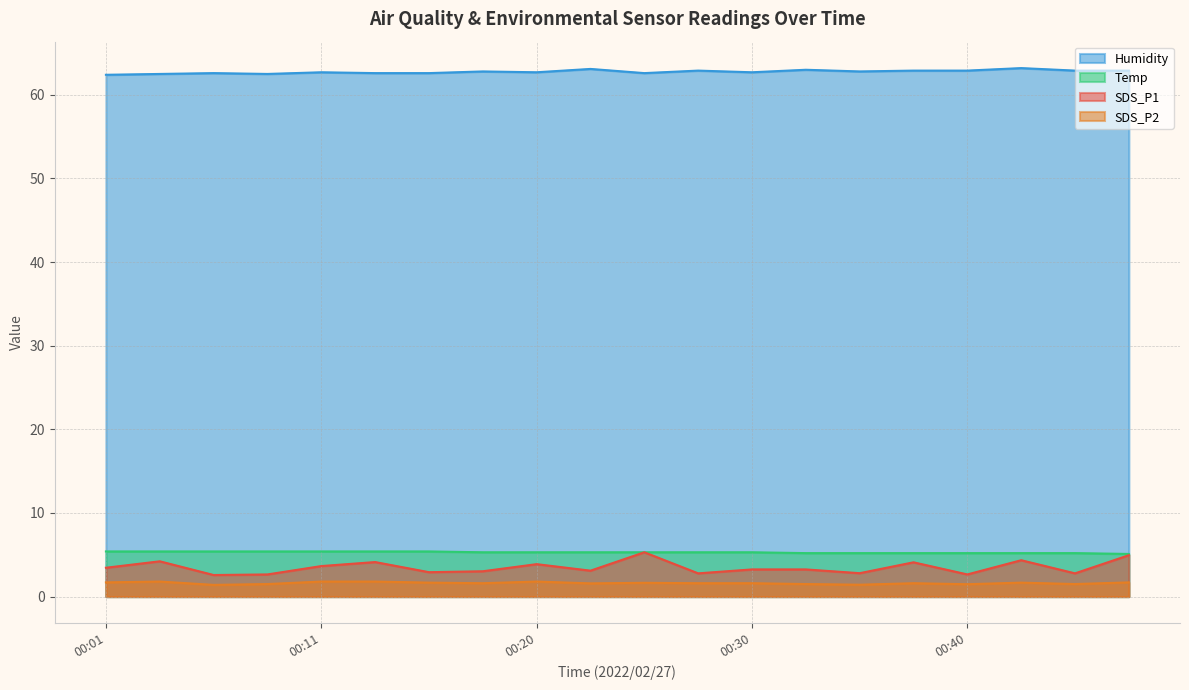

How many SDS_P2 values are between 1 and 2?

20